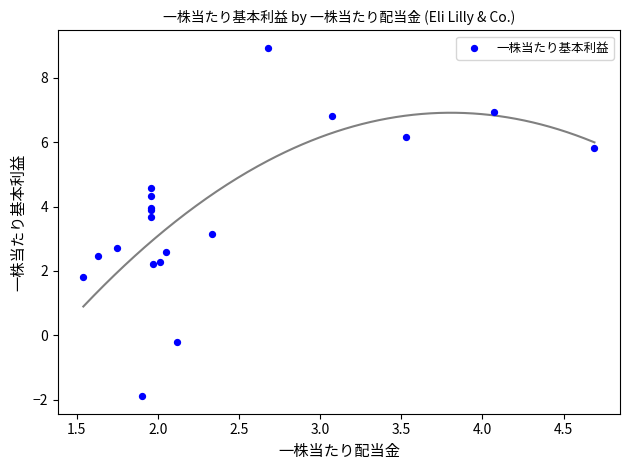

What Y value in the scatter plot is closest to 3?

3.1